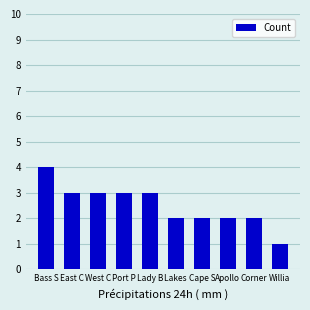

Where does the data first go above 3?

Bass S